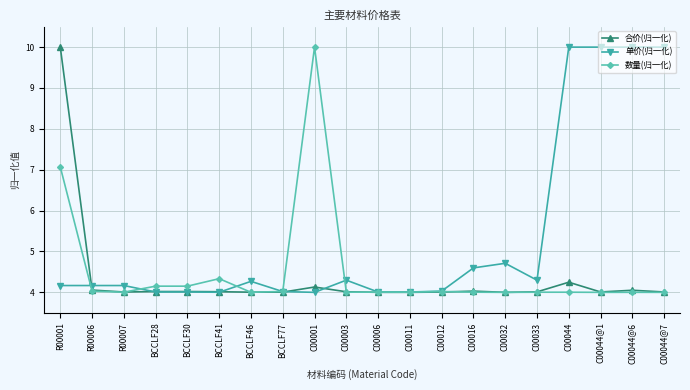

Count the number of data series in this chart.

3